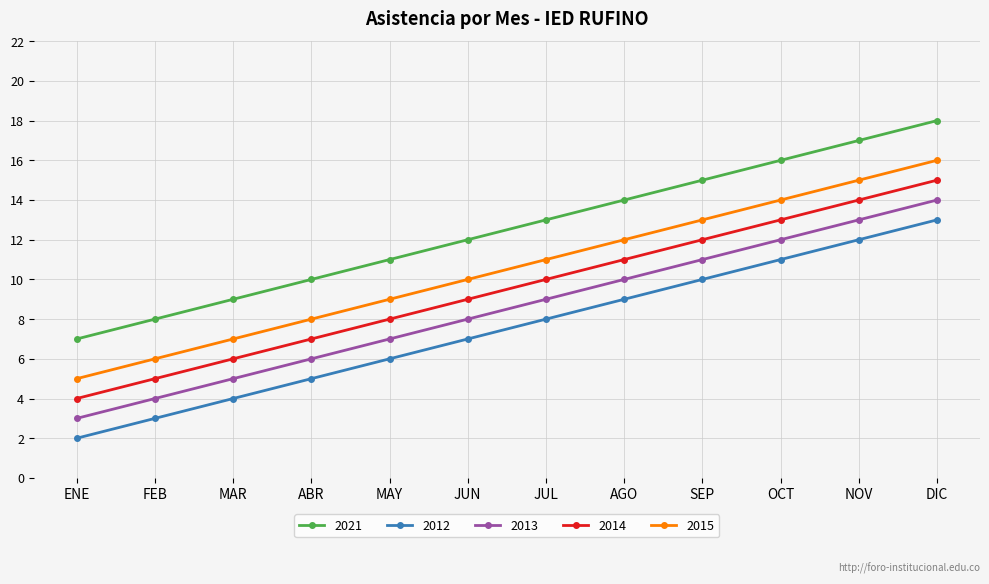

Reading left to right, transcribe all the data shown in this chart.

2021: 7	8	9	10	11	12	13	14	15	16	17	18
2012: 2	3	4	5	6	7	8	9	10	11	12	13
2013: 3	4	5	6	7	8	9	10	11	12	13	14
2014: 4	5	6	7	8	9	10	11	12	13	14	15
2015: 5	6	7	8	9	10	11	12	13	14	15	16